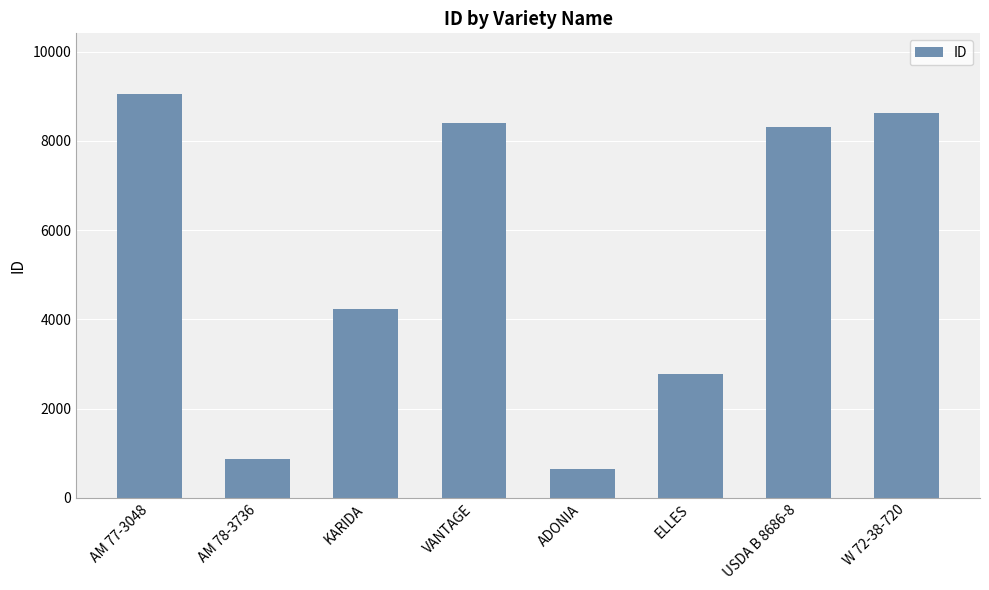

The chart shows a value of 431 at AM 78-3736. True or false?

False